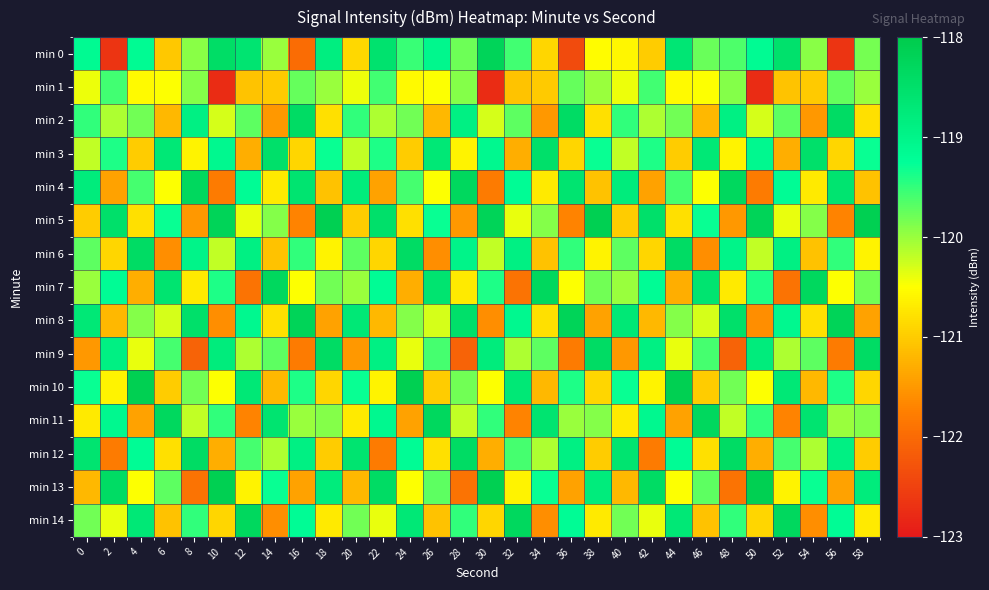

At which category is the sum across all series the highest?

22